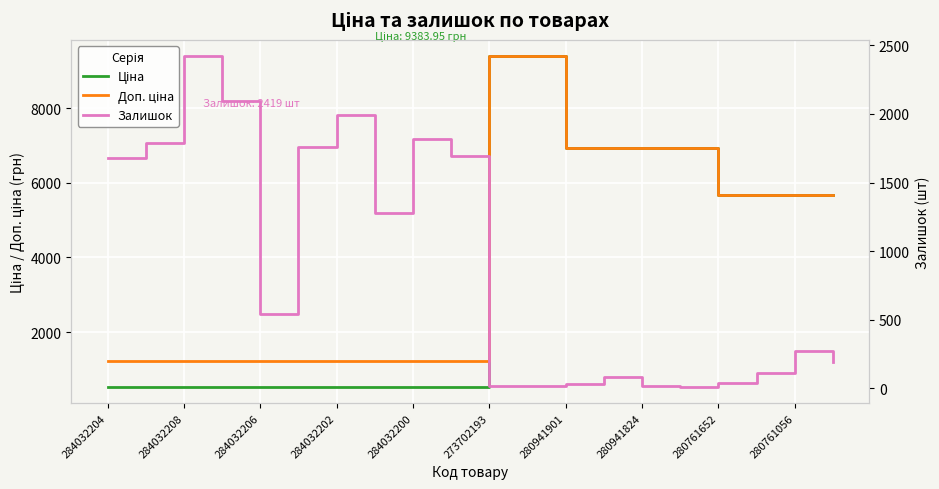

What position from the right is 15?

5